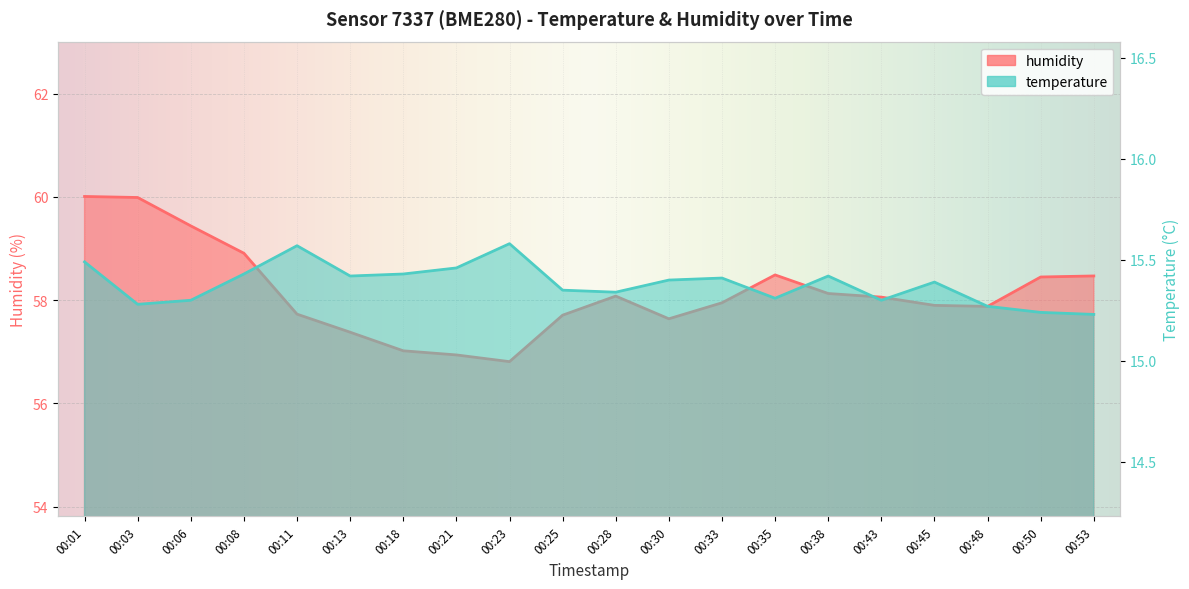

What is the total value across all series at 00:25?

73.1